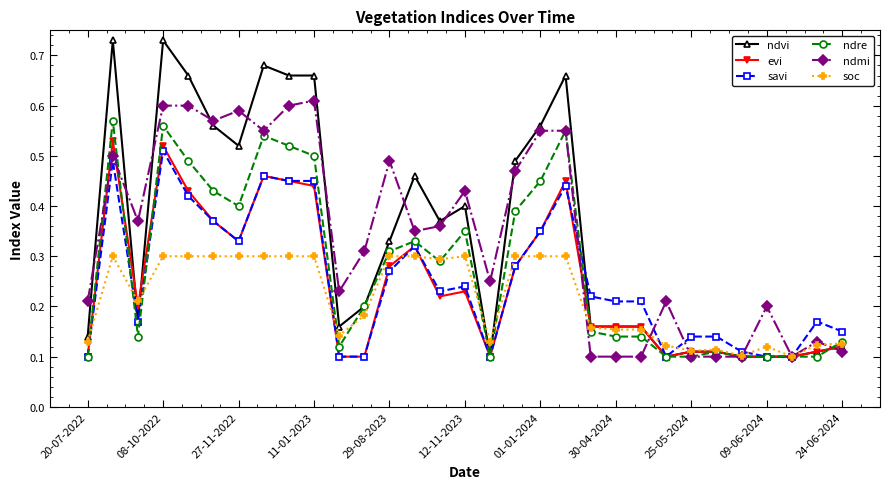

True or false: evi has more than 0 interior local peaks.

True